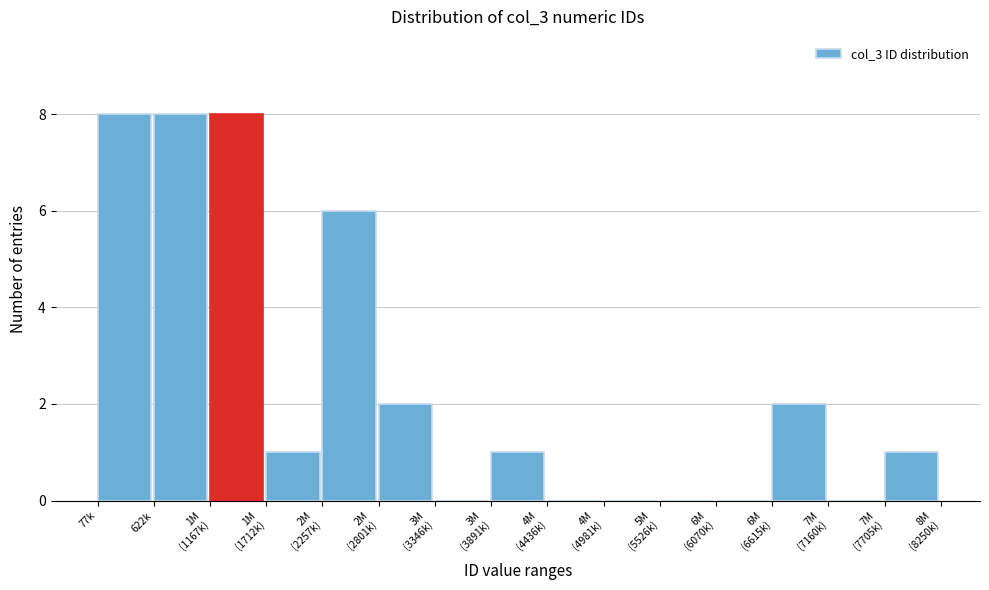

The chart shows a value of 3 at 77k. True or false?

False